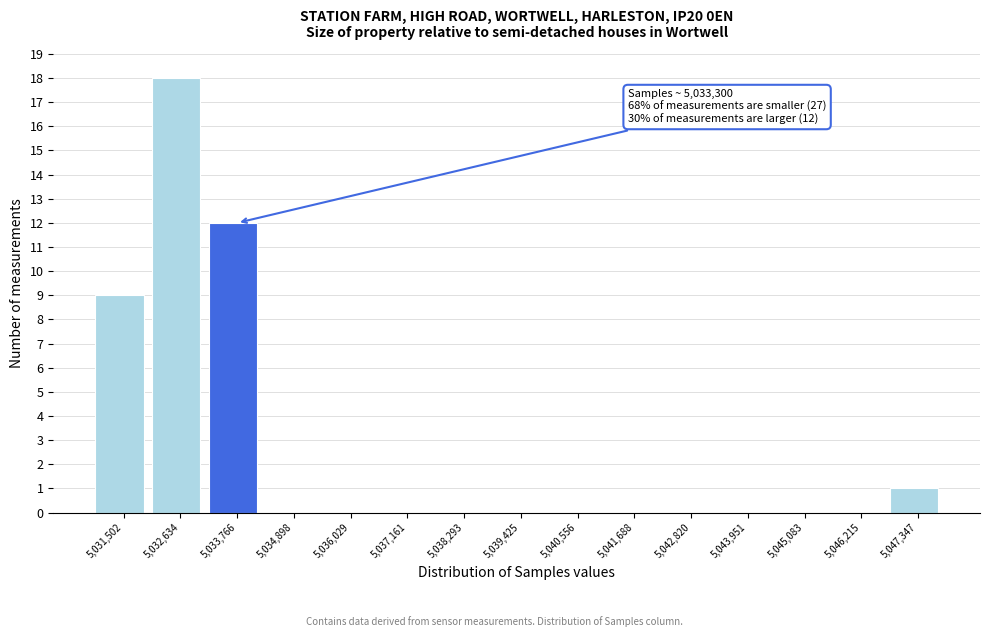

Which range on the x-axis has the tallest bar?

5032000 to 5033200